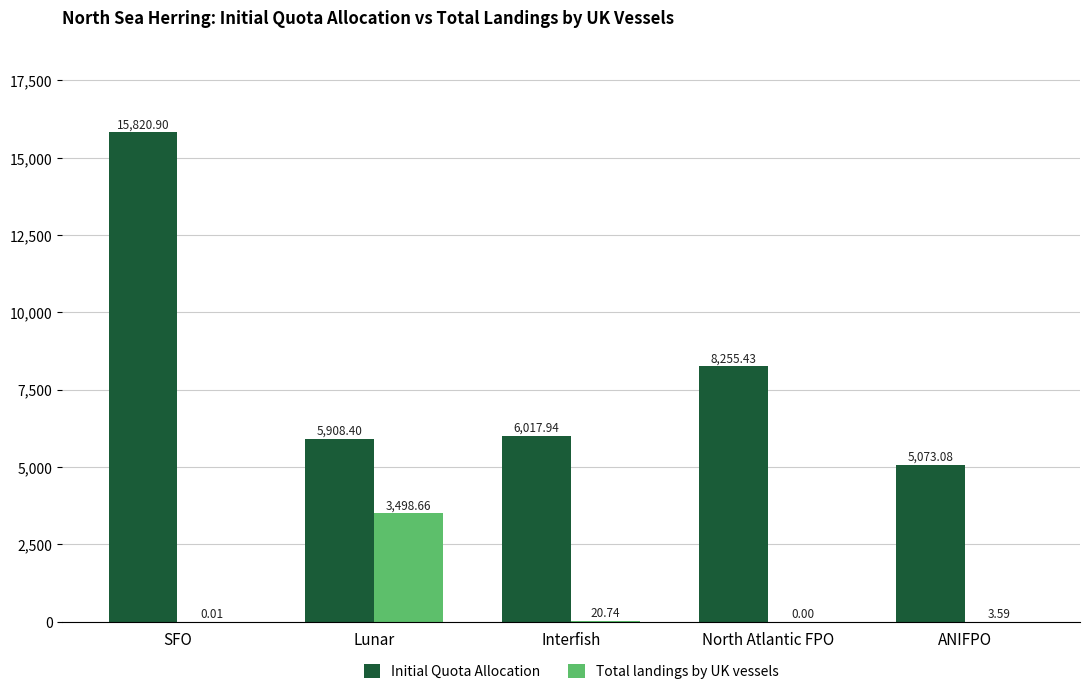

Is the value of Initial Quota Allocation at North Atlantic FPO greater than the value of Total landings by UK vessels at North Atlantic FPO?

Yes